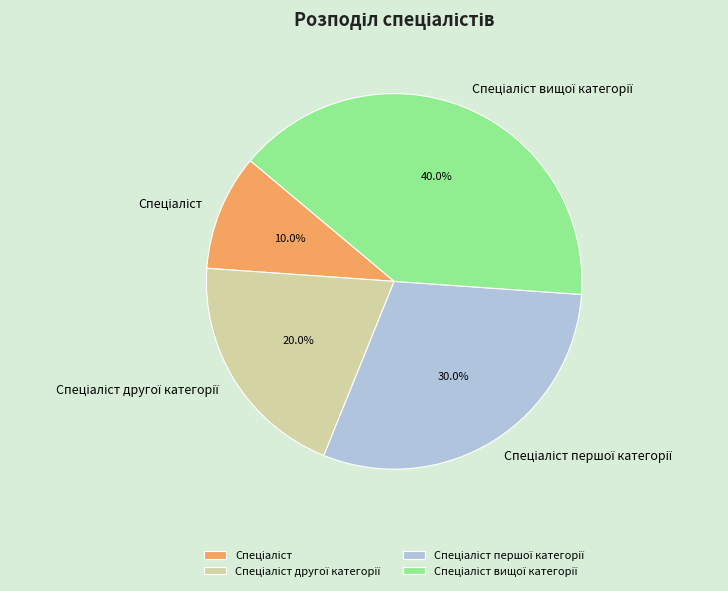

Is there a majority slice in this chart?

No